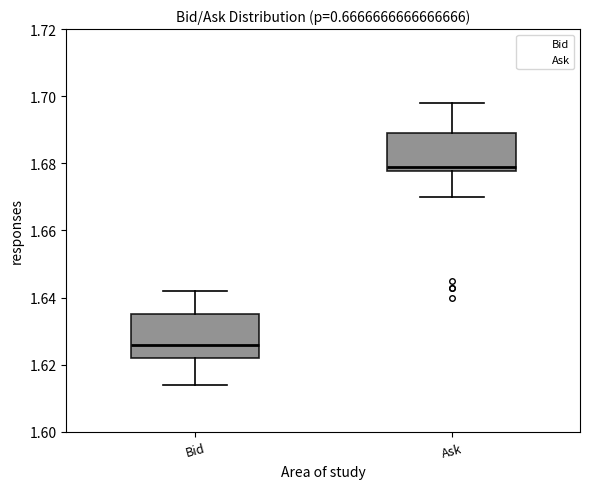

Which box's median line is the lowest?

Bid